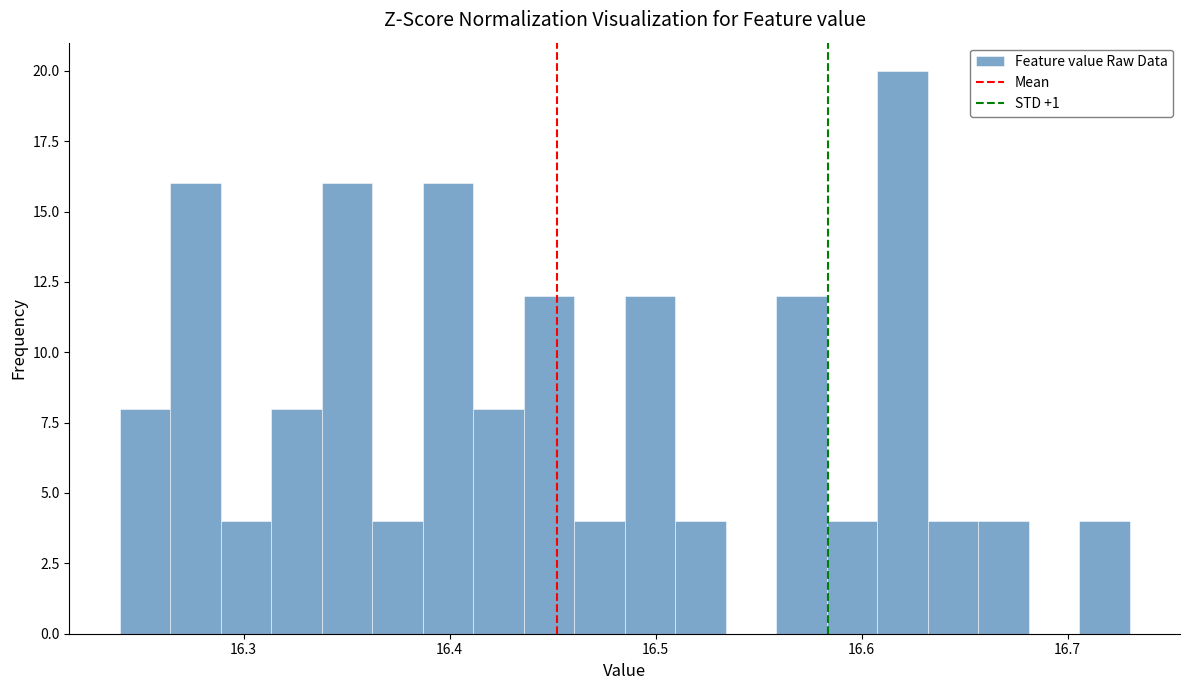

Around what value on the x-axis is the tallest bar? Give the approximate position of its centre, as read against the axis.

16.62